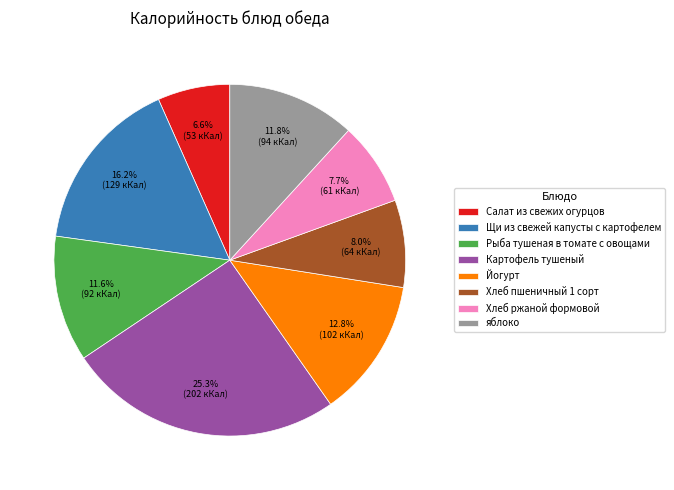

What percentage is the Картофель тушеный slice, to the nearest percent?

25%